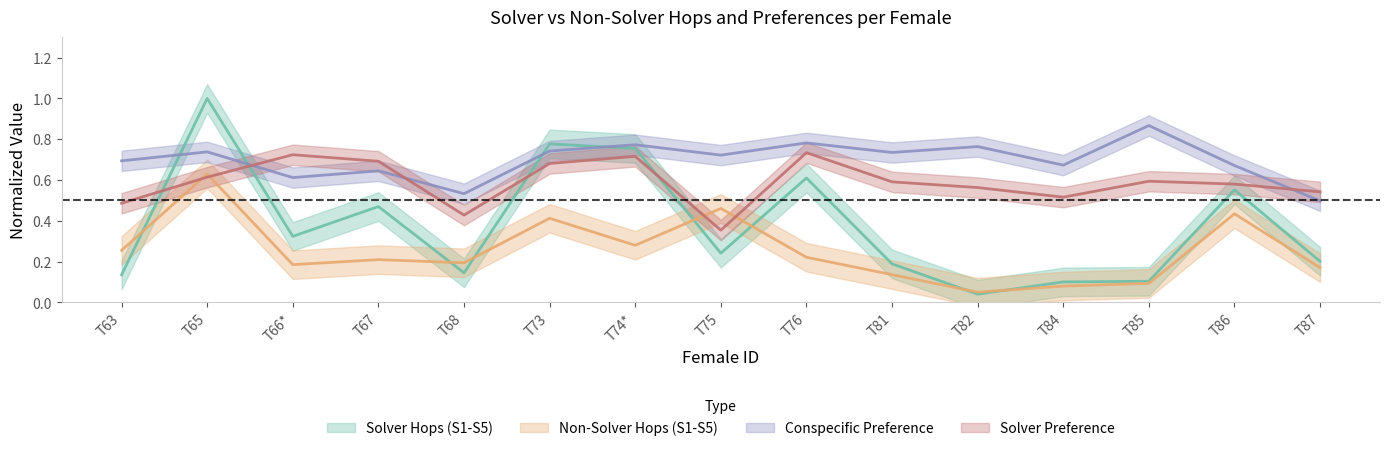

What is the value of the Solver Hops (S1-S5) point at the 14th from the left?

0.6